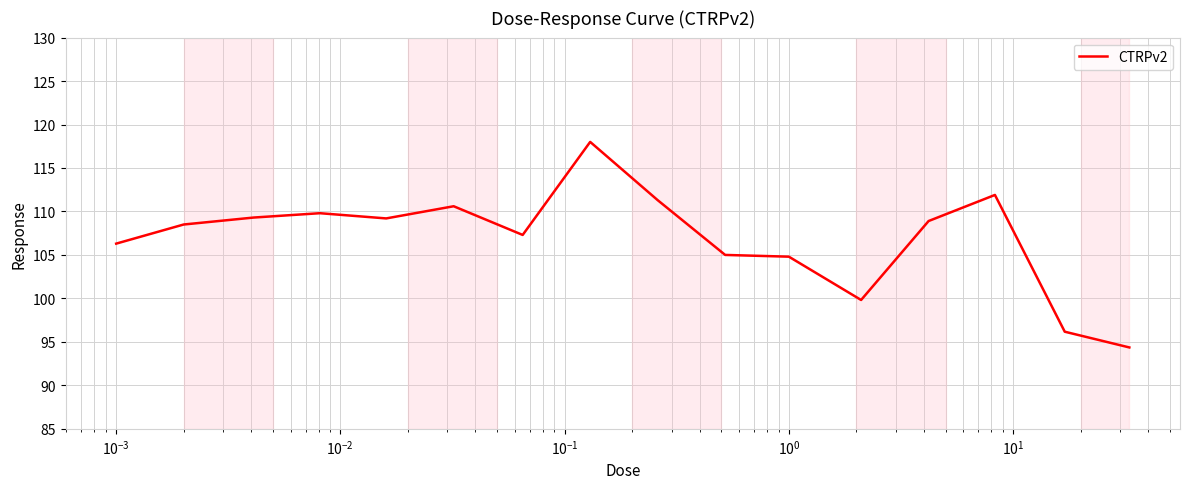

How many lines are shown in the chart?

1